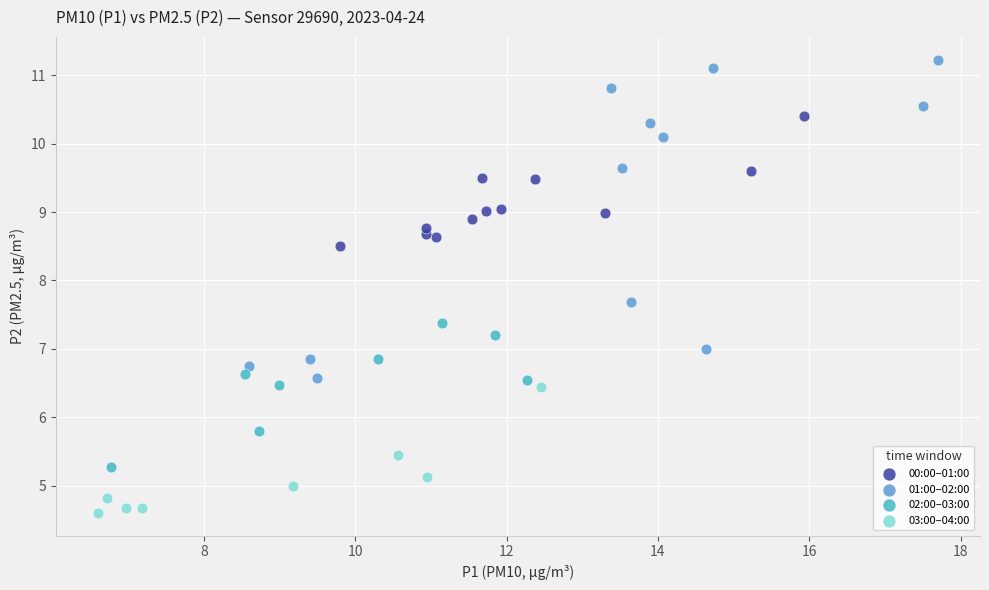

Which series reaches the minimum Y coordinate?

03:00–04:00